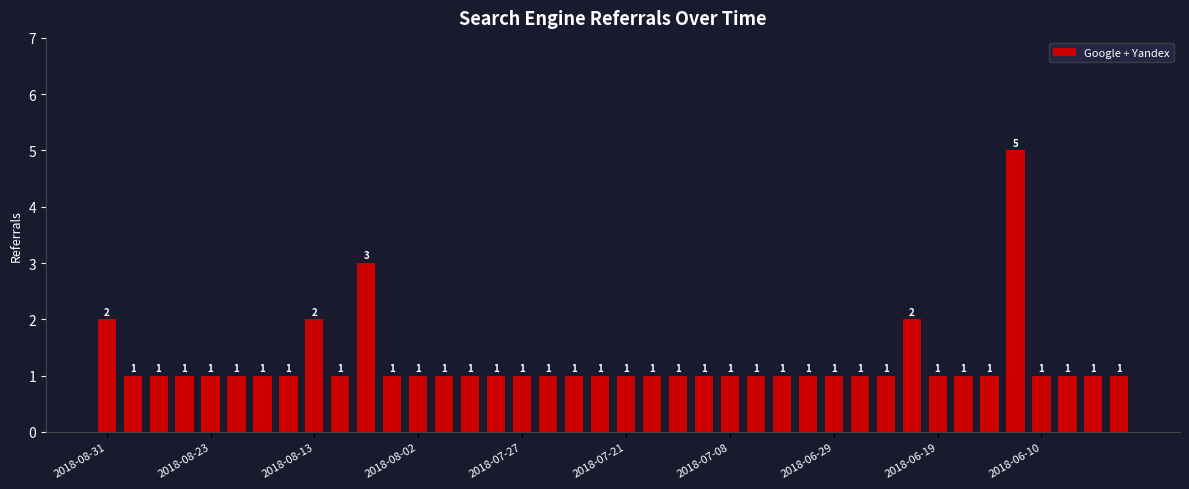

Count the values in the range 1 to 2.

38